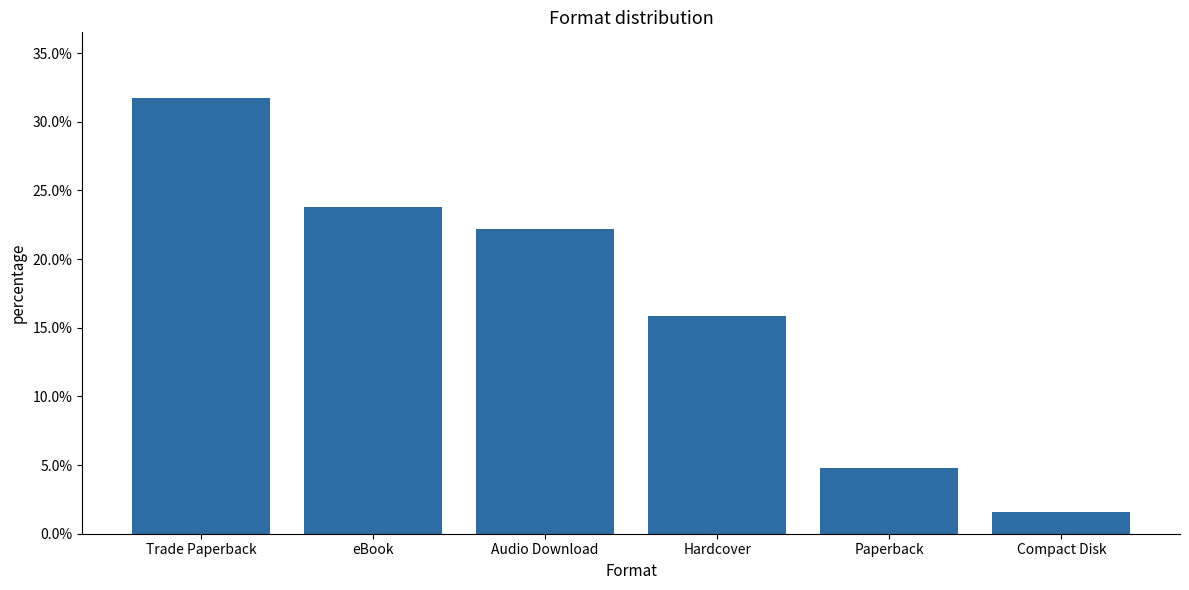

True or false: the data shows 0.0 at Paperback.

False